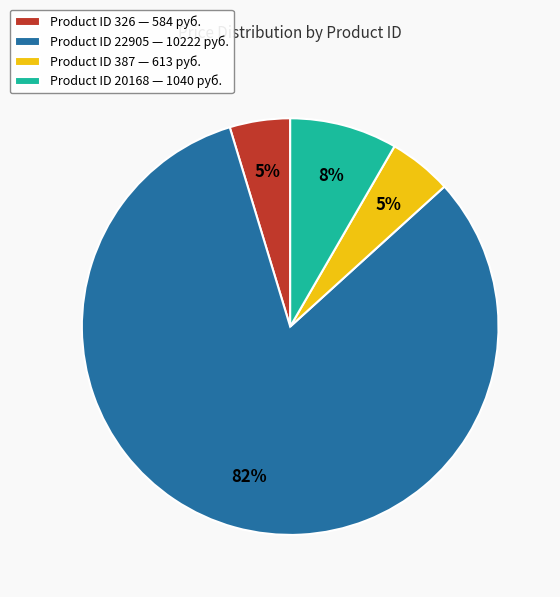

To the nearest percent, what percentage of the pie is Product ID 22905 — 10222 руб.?

82%